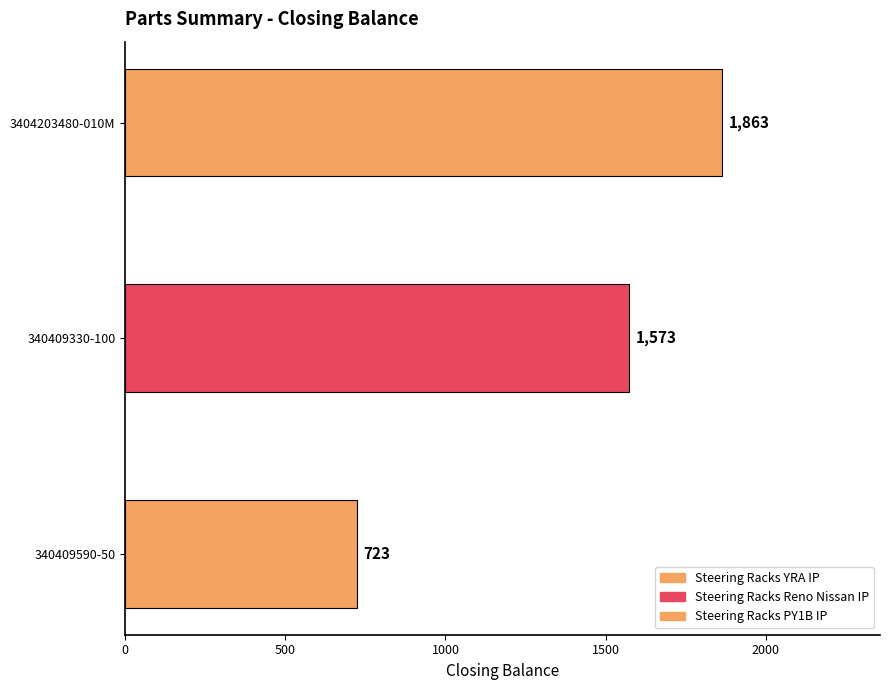

How many values are above zero?

3